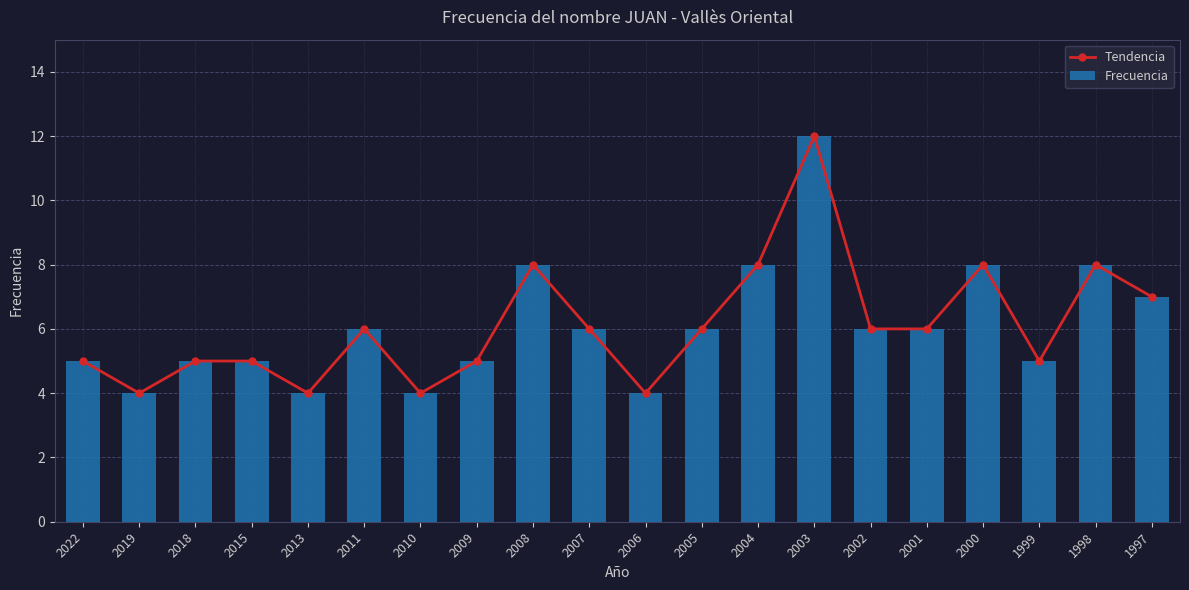

What is the value of the Frecuencia bar at the 5th from the left?

4